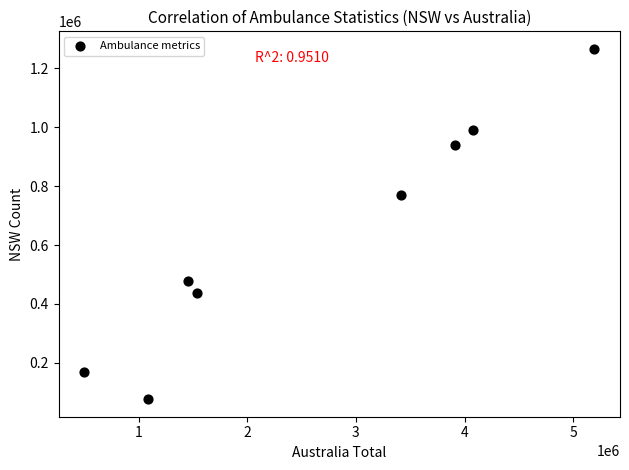

What is the range of X values (max minus min)?

4697236